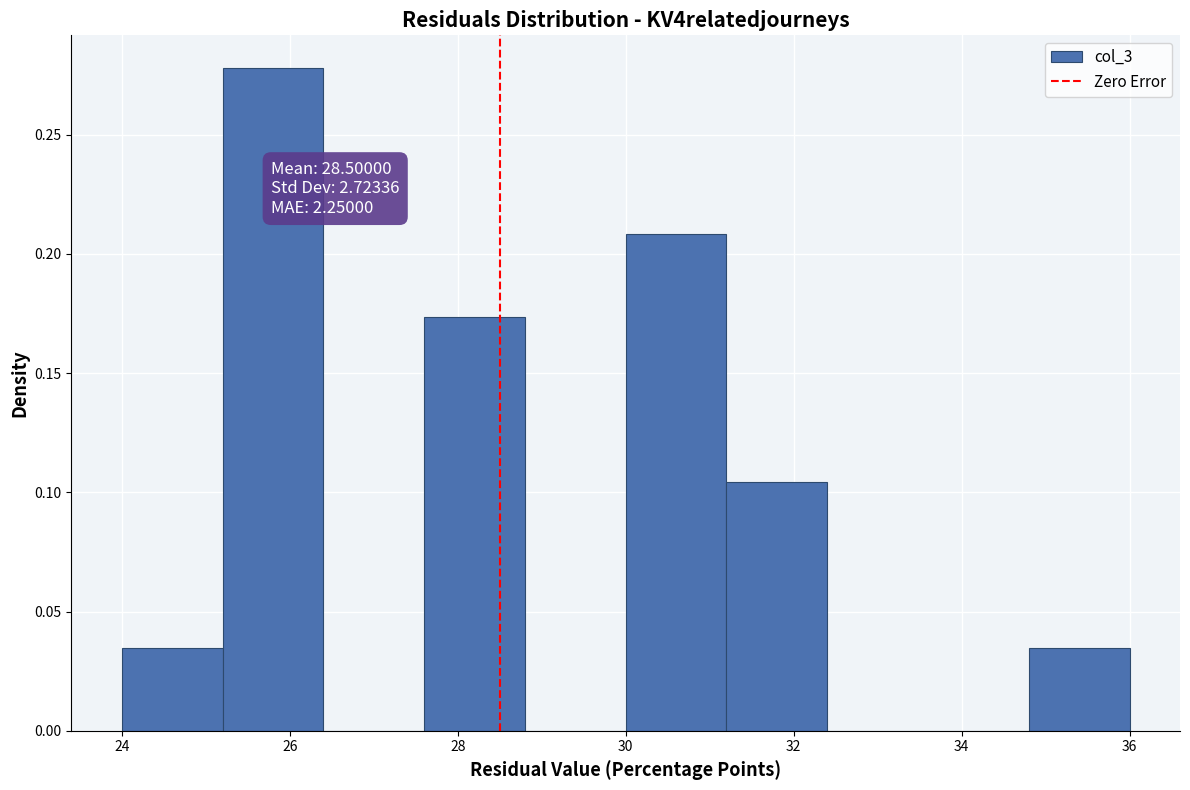

Which range on the x-axis has the tallest bar?

25.2 to 26.4